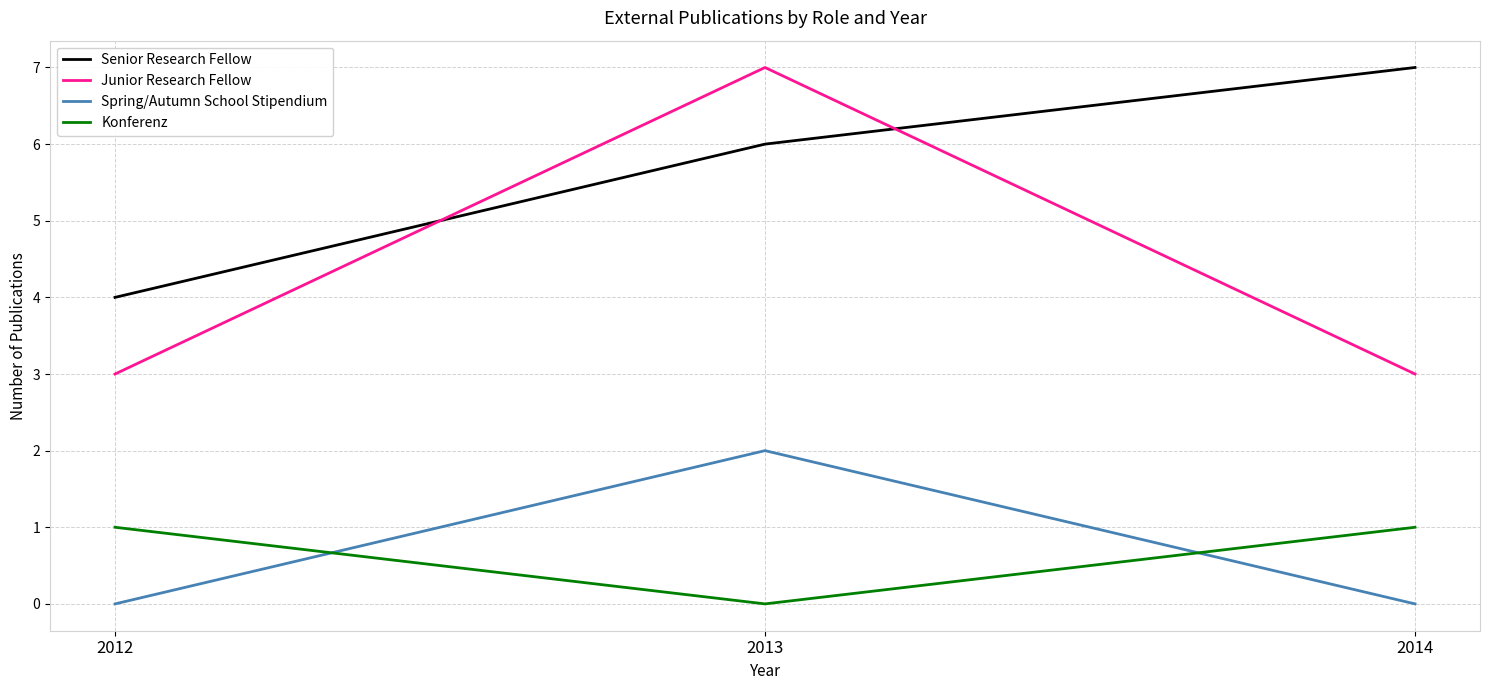

At which label does Konferenz reach its minimum?

2013